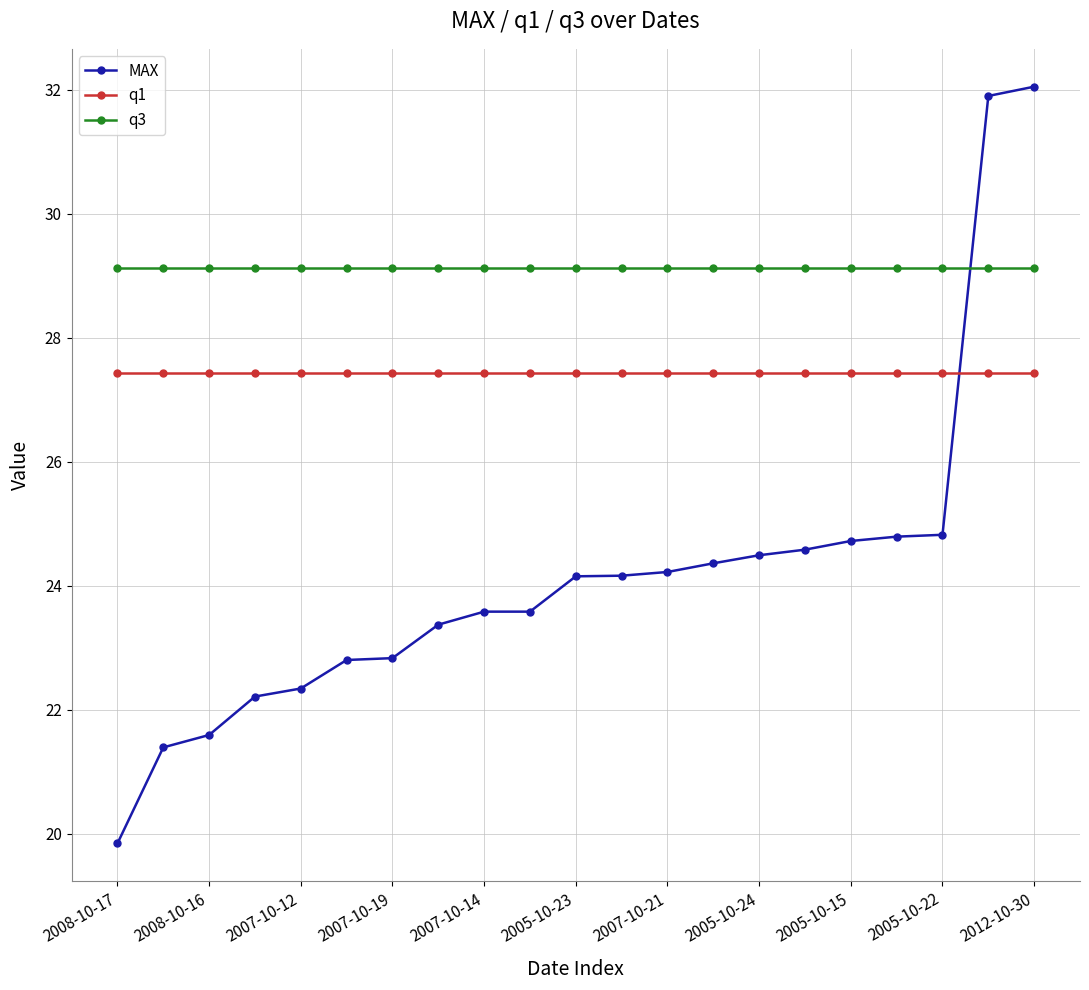

What is the maximum value for q1?

27.4